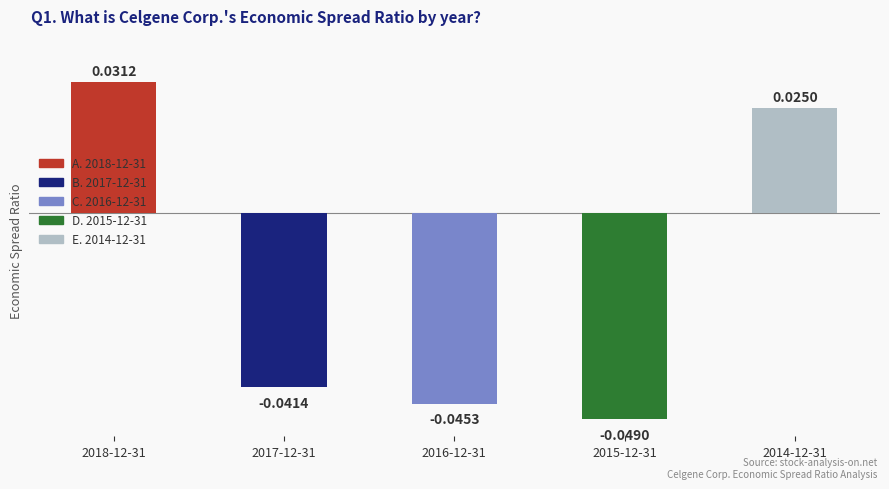

What is the label of the 5th bar from the right?

2018-12-31